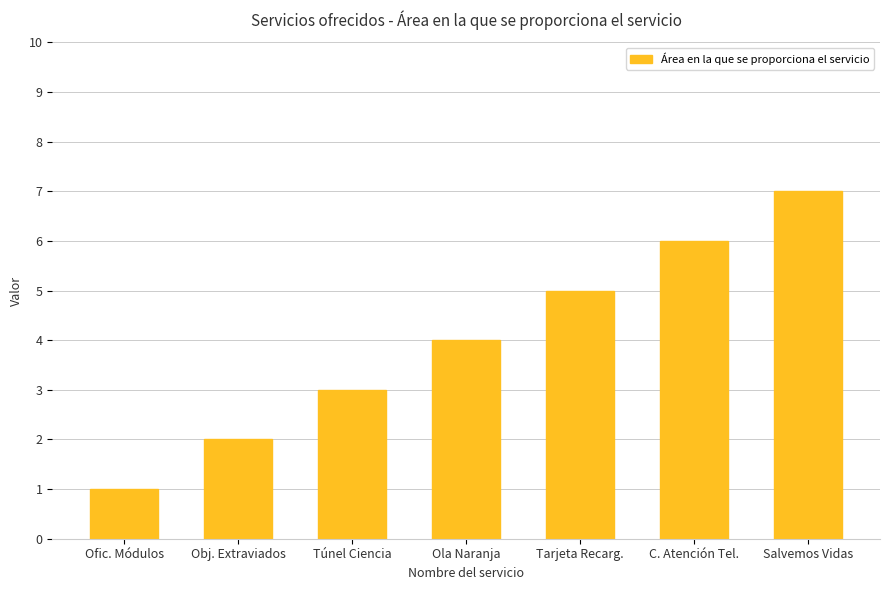

Reading left to right, extract all data points from this chart.

1	2	3	4	5	6	7